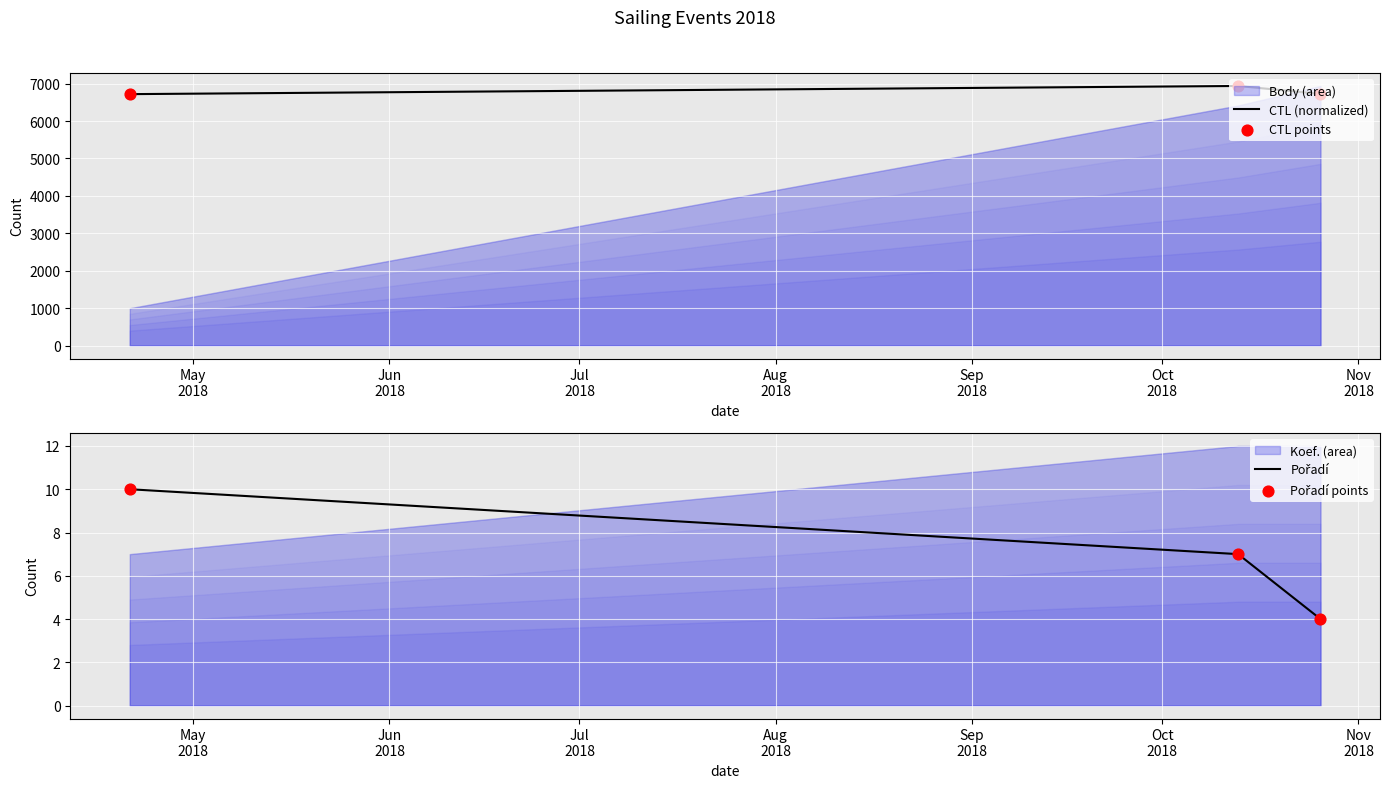

Which series has the largest total across all categories?

CTL (normalized)